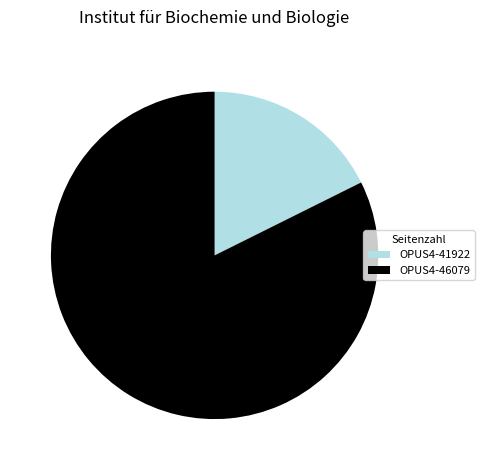

Does any single category account for the majority?

Yes